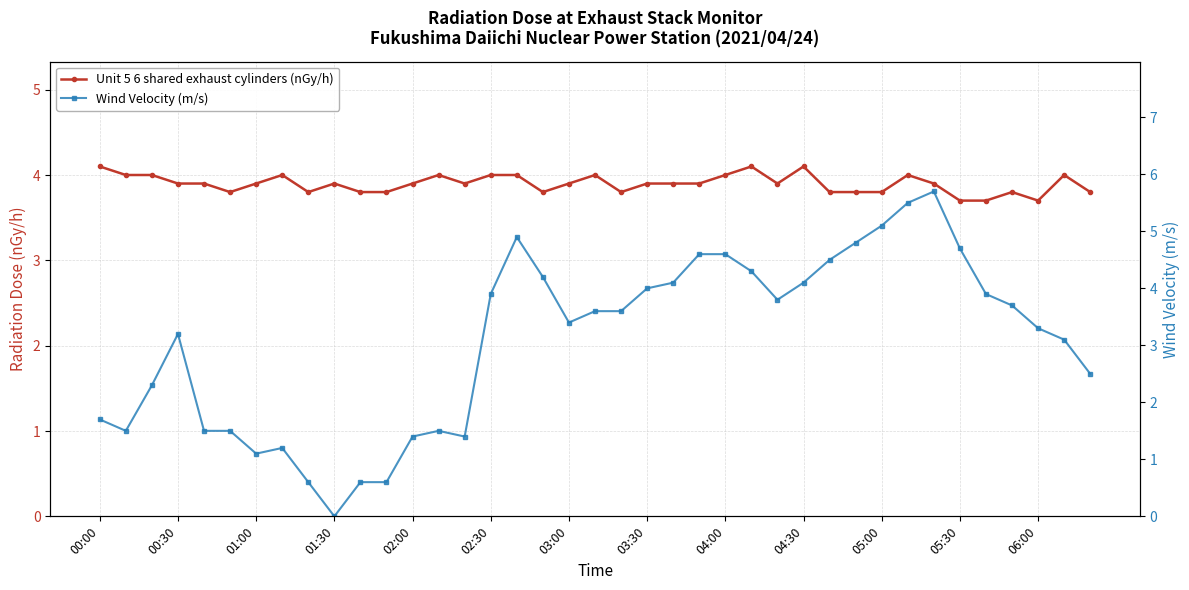

Rank the series by their maximum value, from highest to lowest.

Wind Velocity (m/s), Unit 5 6 shared exhaust cylinders (nGy/h)